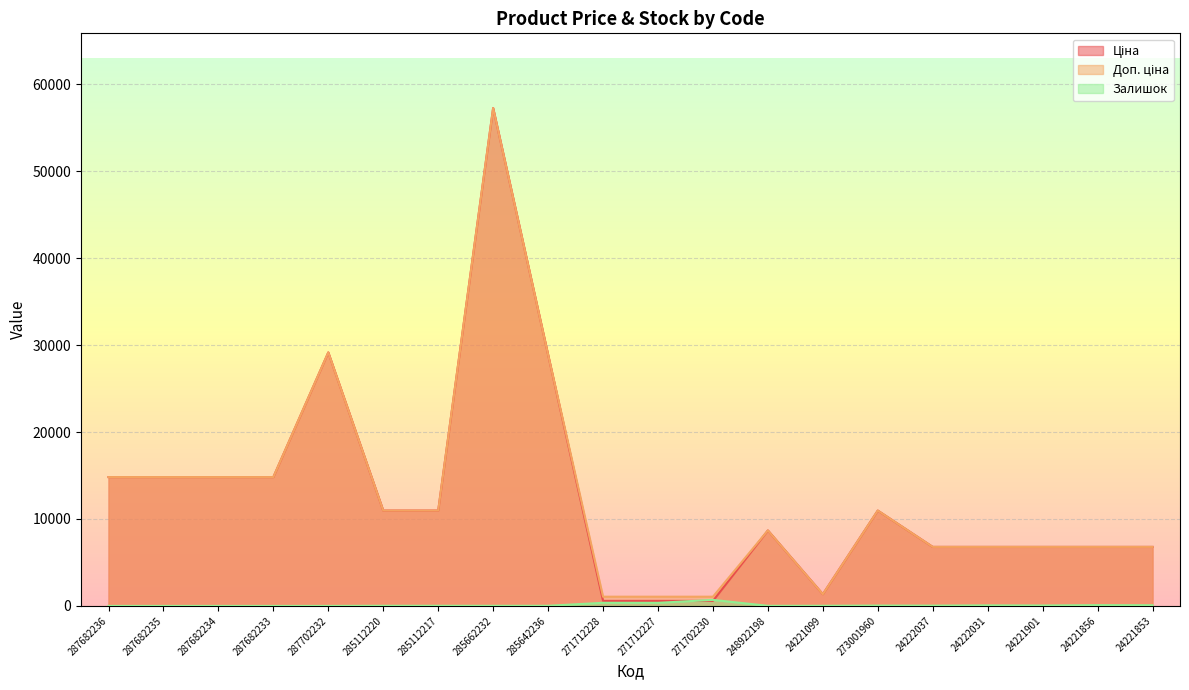

At which category is the sum across all series the highest?

285662232